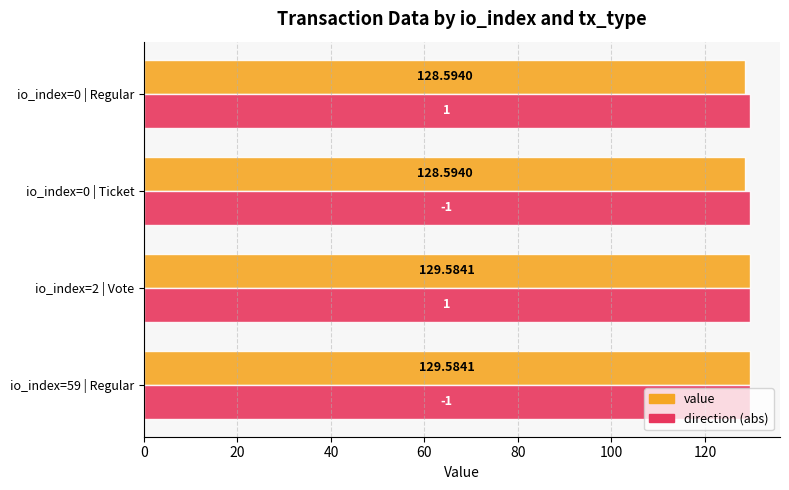

Rank the series at io_index=0 | Ticket from highest to lowest value.

direction (abs), value